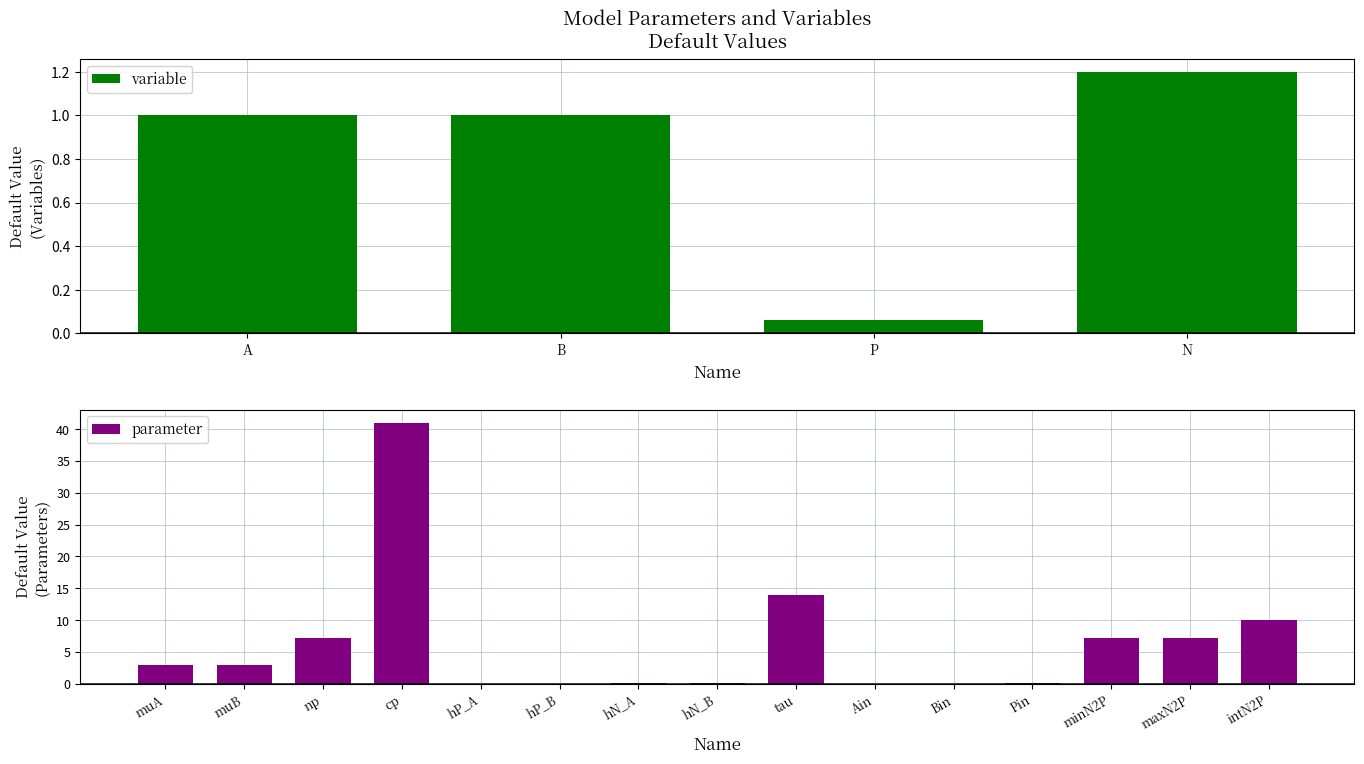

Reading left to right, extract all data points from this chart.

variable: A=1.0	B=1.0	P=0.1	N=1.2	muA=0.0	muB=0.0	np=0.0	cp=0.0	hP_A=0.0	hP_B=0.0	hN_A=0.0	hN_B=0.0	tau=0.0	Ain=0.0	Bin=0.0	Pin=0.0	minN2P=0.0	maxN2P=0.0	intN2P=0.0
parameter: A=0.0	B=0.0	P=0.0	N=0.0	muA=3.0	muB=3.0	np=7.2	cp=41.0	hP_A=0.0	hP_B=0.0	hN_A=0.1	hN_B=0.1	tau=14.0	Ain=0.0	Bin=0.0	Pin=0.1	minN2P=7.2	maxN2P=7.2	intN2P=10.0